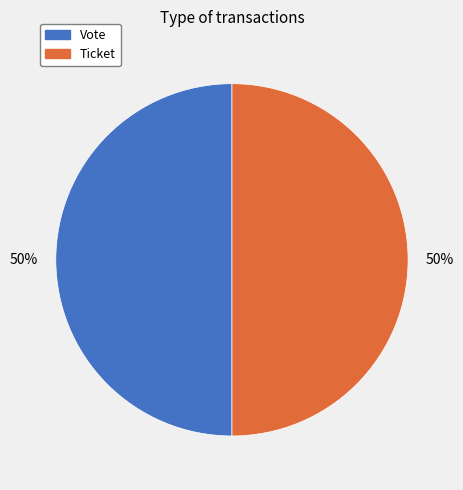

Is the sum of Vote and Ticket greater than half?

Yes